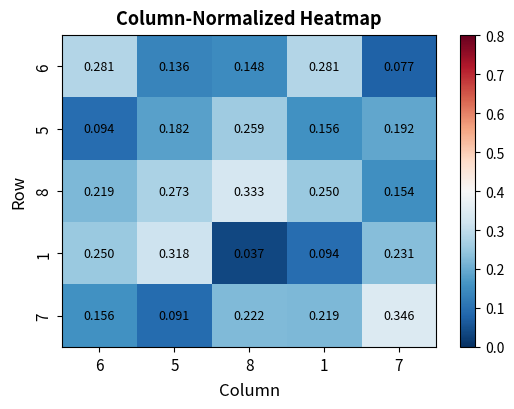

Is the value of 8 at 1 greater than the value of 7 at 1?

Yes